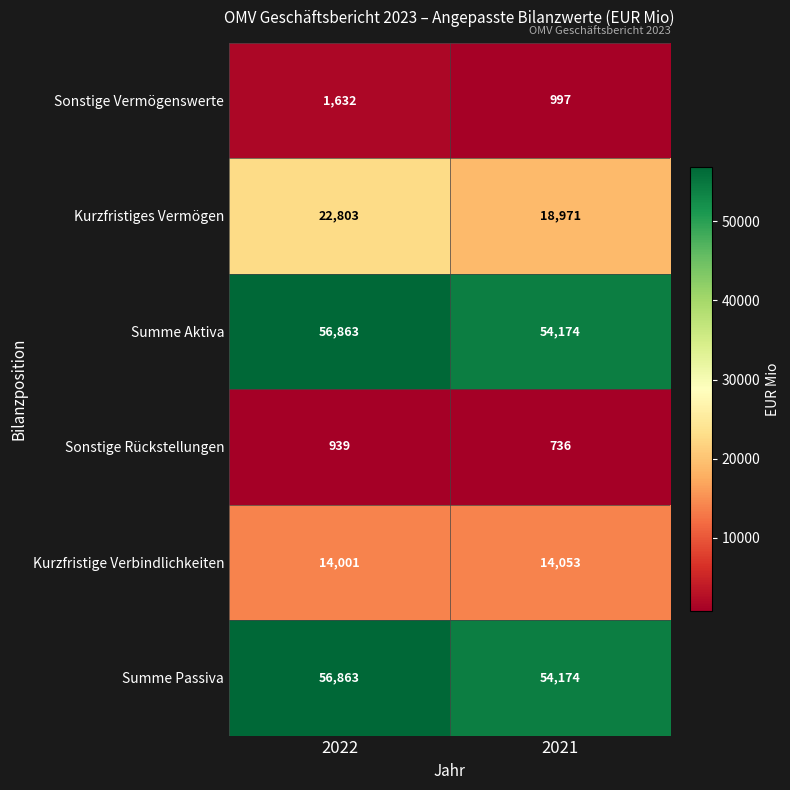

What is the sum of the Kurzfristige Verbindlichkeiten values at 2021 and 2022?

28054